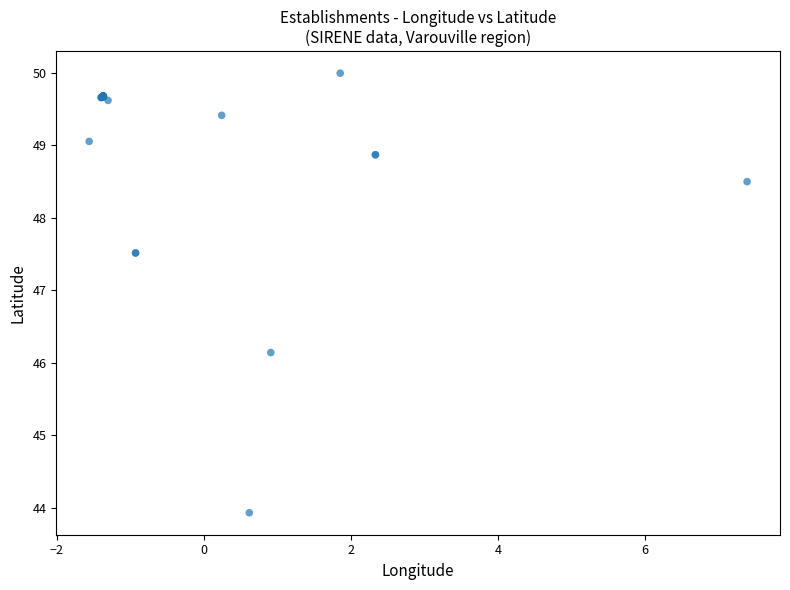

What Y value in the scatter plot is closest to 46?

46.1